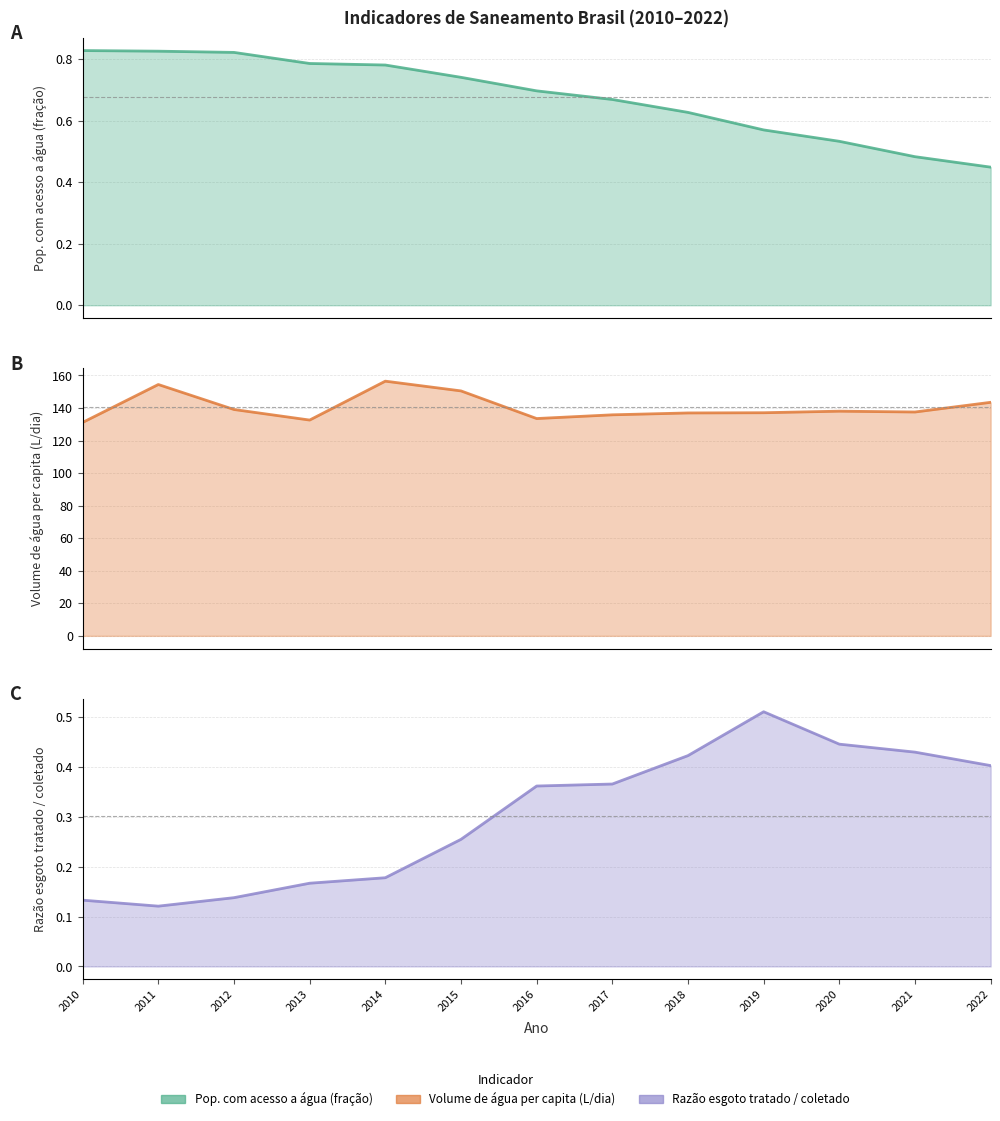

Reading left to right, transcribe all the data shown in this chart.

Pop. com acesso a água (fração): 0.8	0.8	0.8	0.8	0.8	0.7	0.7	0.7	0.6	0.6	0.5	0.5	0.4
Volume de água per capita (L/dia): 131.1	154.4	139.1	132.6	156.5	150.5	133.5	135.8	136.9	137.1	138.0	137.5	143.5
Razão esgoto tratado / coletado: 0.1	0.1	0.1	0.2	0.2	0.3	0.4	0.4	0.4	0.5	0.4	0.4	0.4